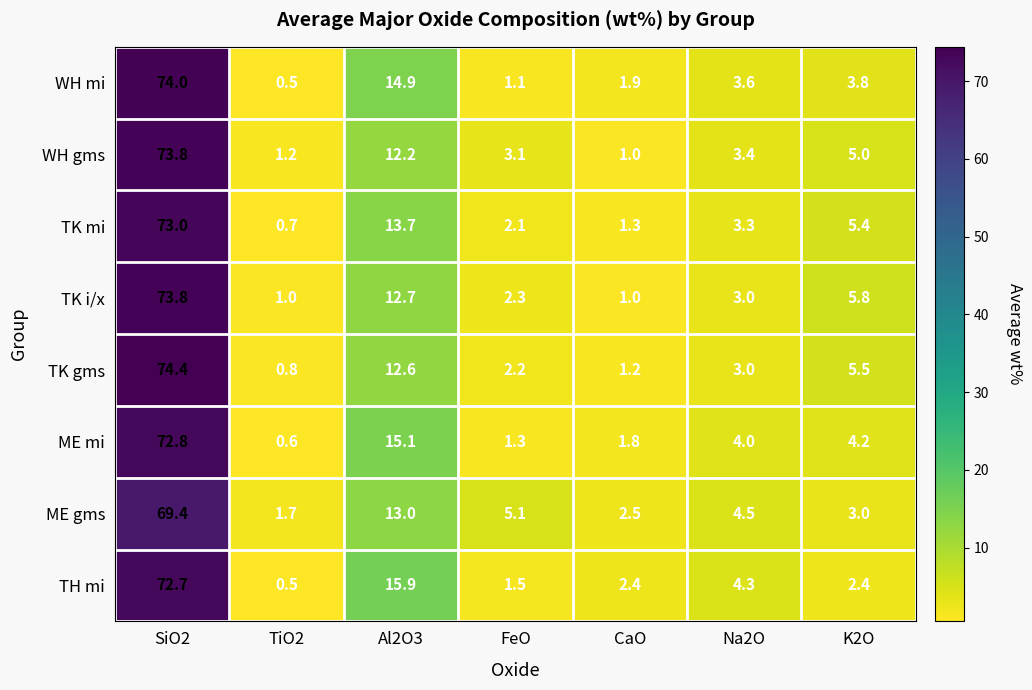

Is it true that WH gms equals 0.4 at CaO?

False